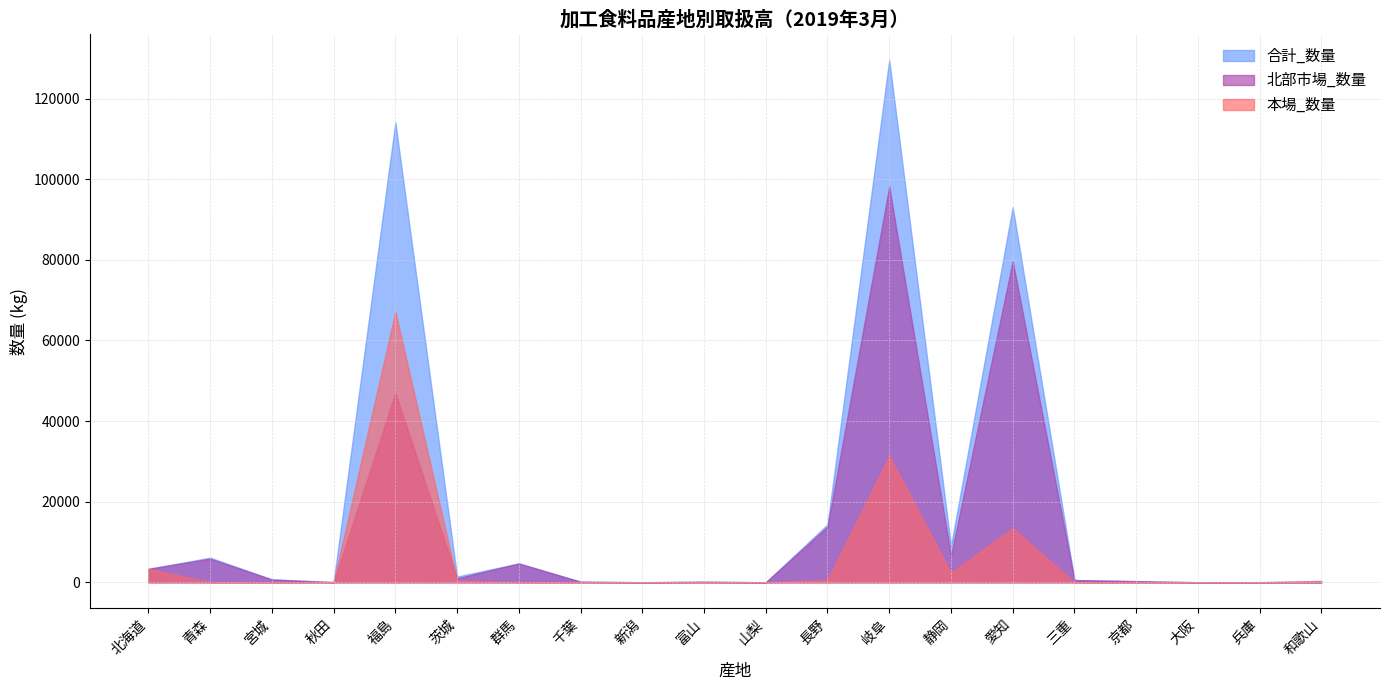

Which series has the largest total across all categories?

合計_数量